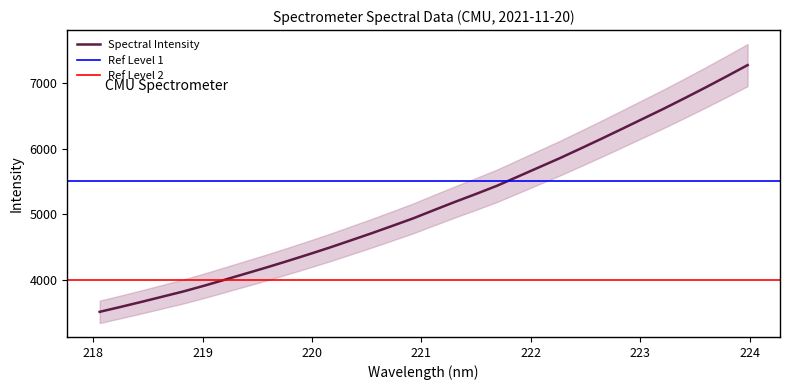

What is the maximum value for Spectral Intensity?

7274.0